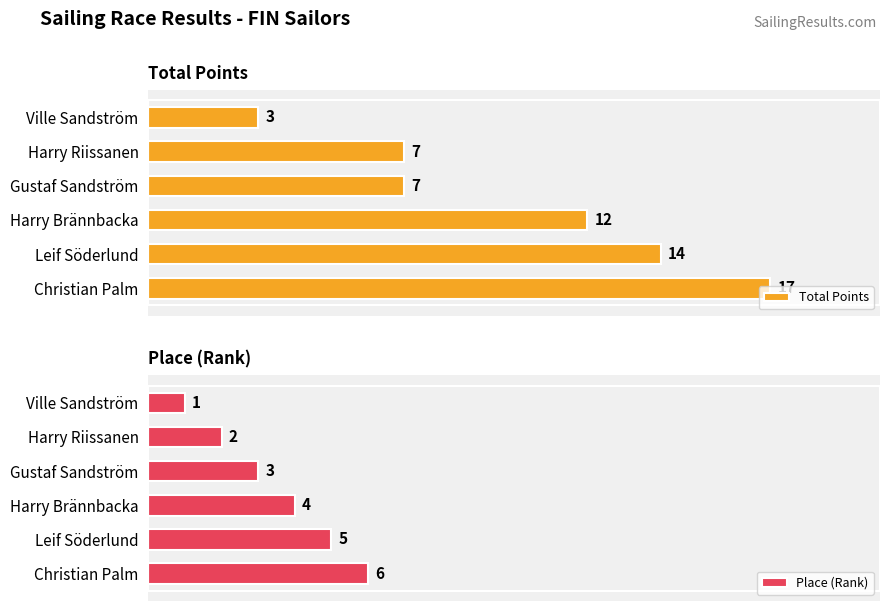

Where is Place (Rank) nearest to the value 3?

Gustaf Sandström